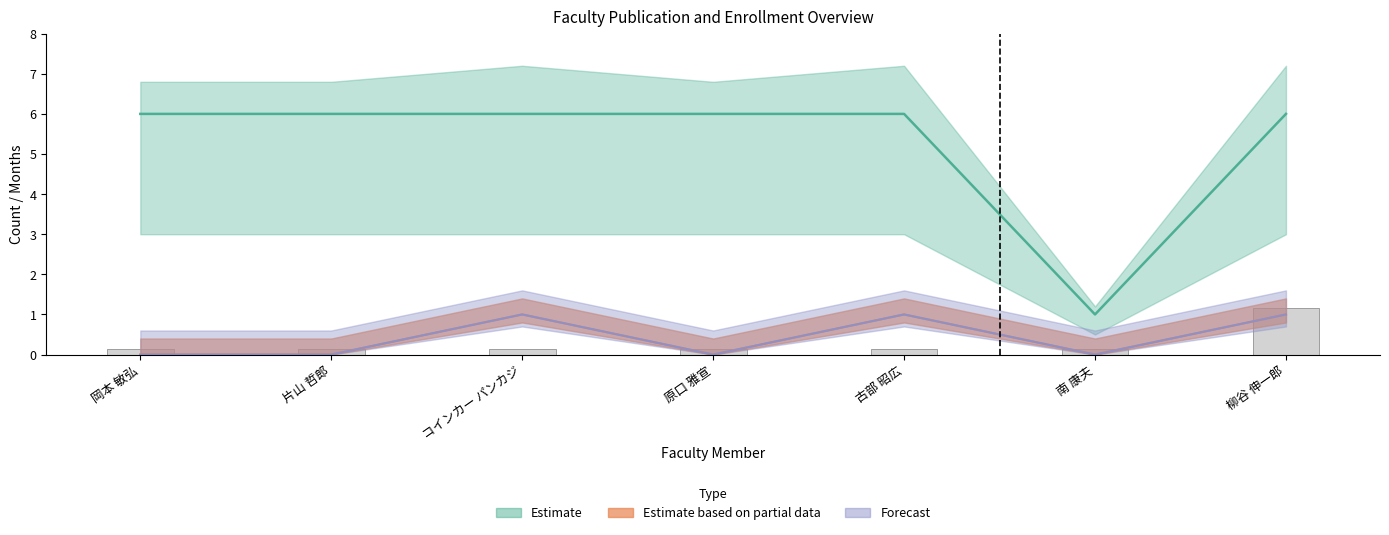

List the labels in order of 著作合計 value, smallest first.

岡本 敏弘, 片山 哲郎, 原口 雅宣, 南 康夫, コインカー パンカジ, 古部 昭広, 柳谷 伸一郎